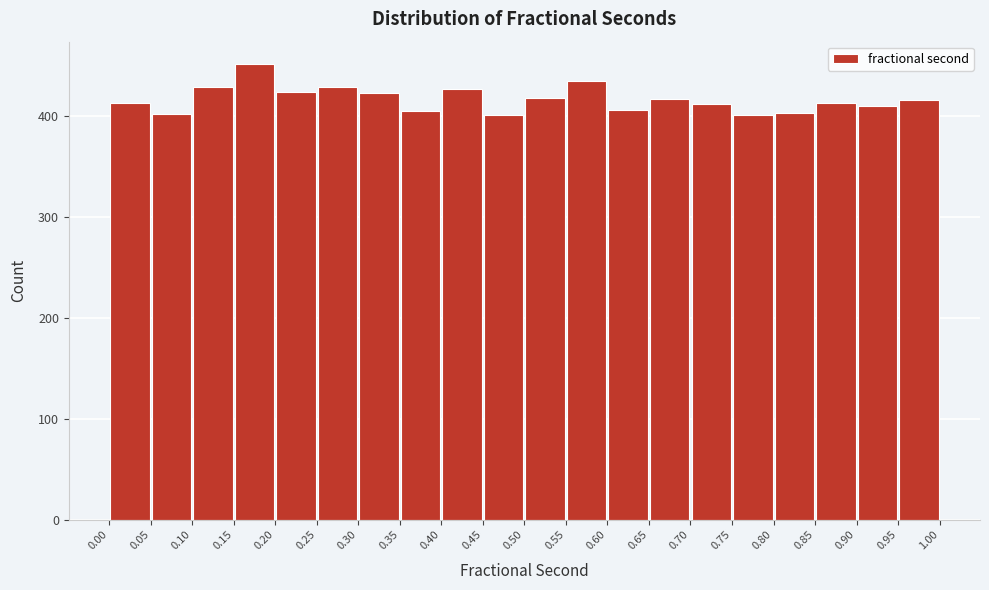

Over which range of the x-axis is the bar tallest?

0.15 to 0.20